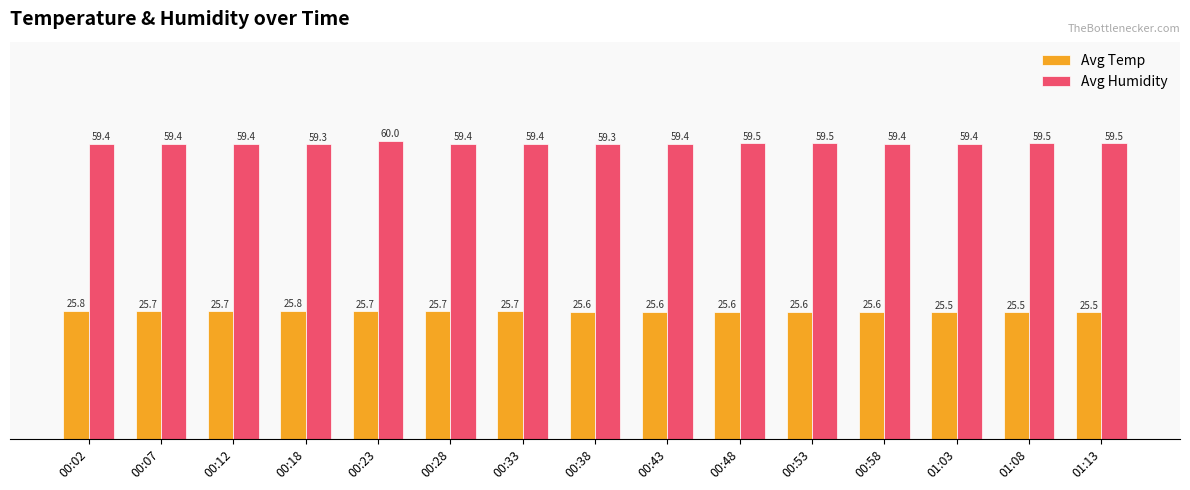

What is the maximum value for Avg Humidity?

60.0